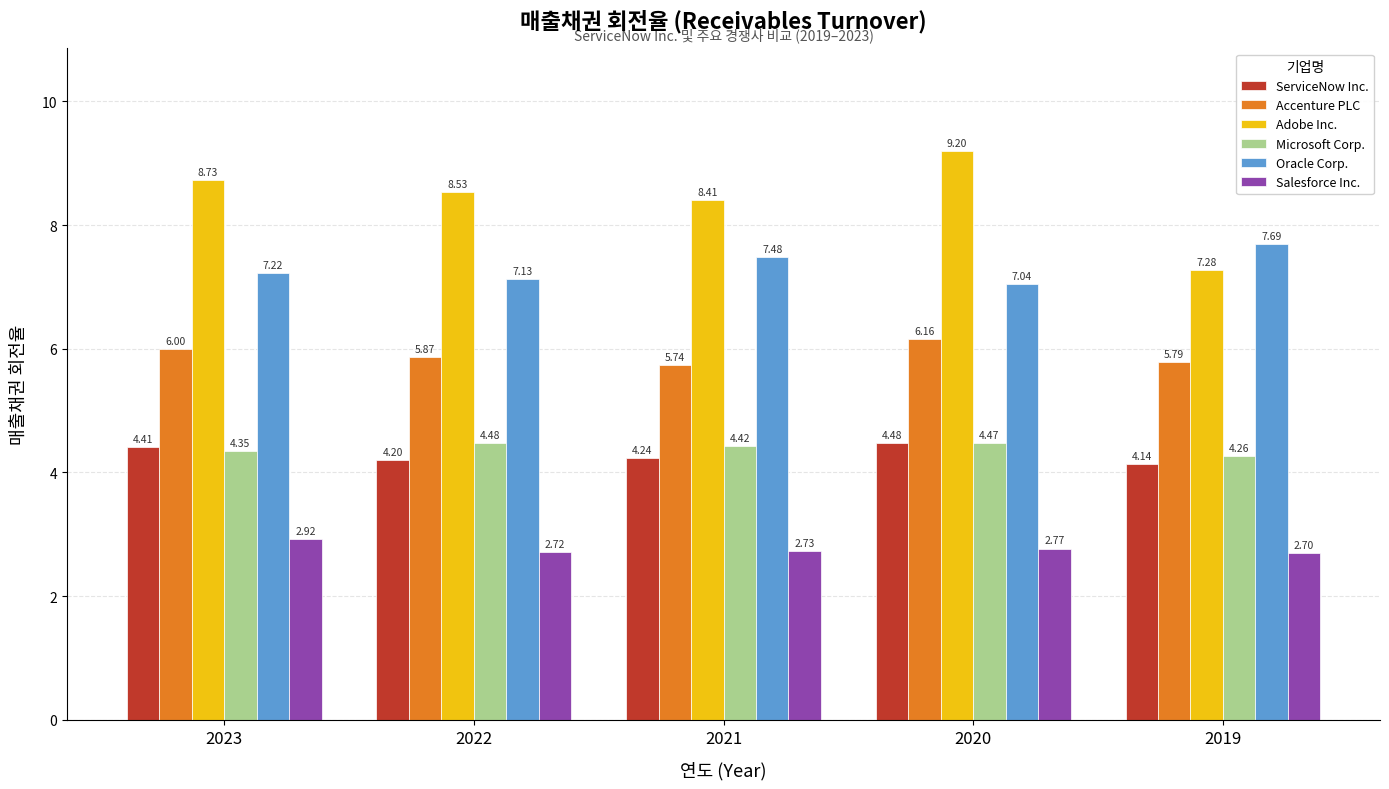

What is the difference between the second highest and second lowest values in the Accenture PLC series?

0.2